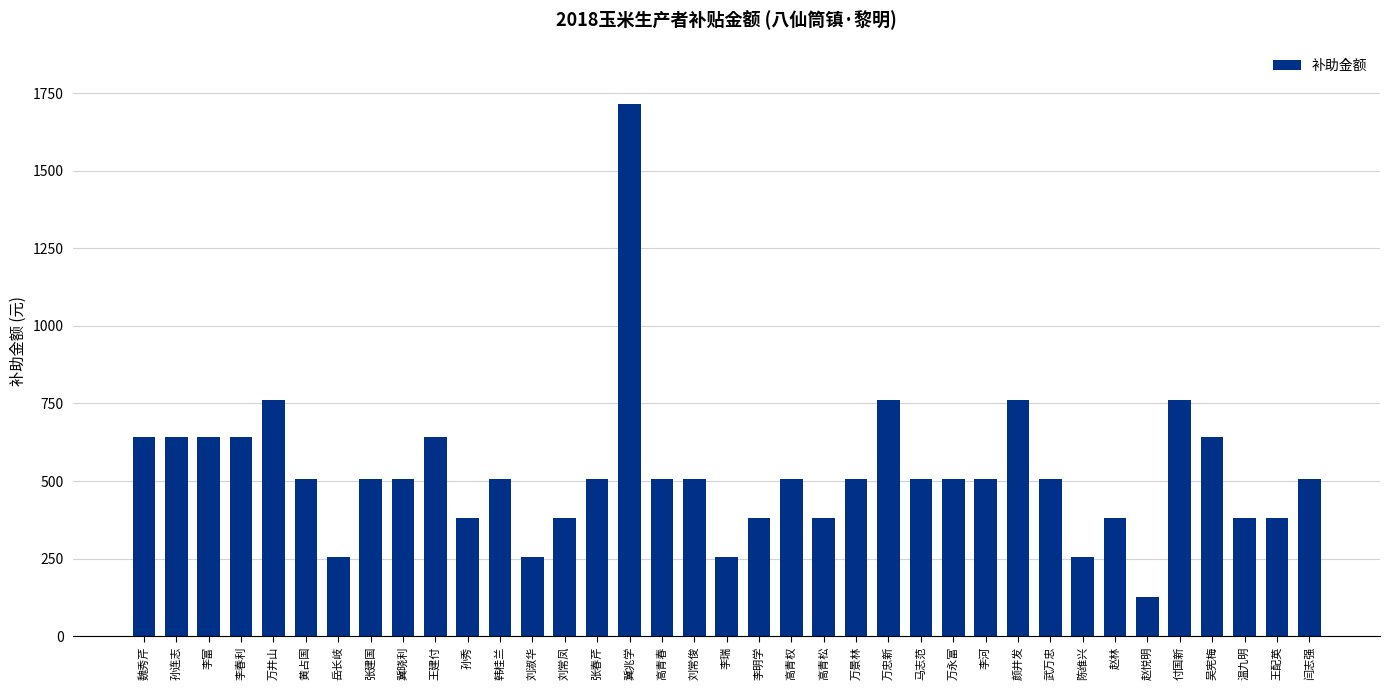

What is the smallest value displayed?

127.0